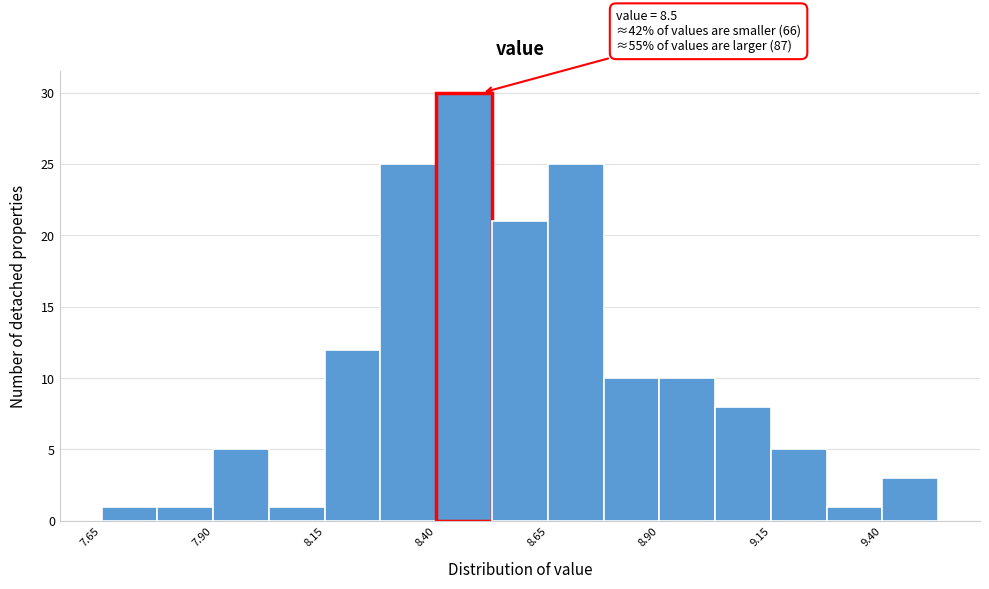

Around what value on the x-axis is the tallest bar? Give the approximate position of its centre, as read against the axis.

8.45